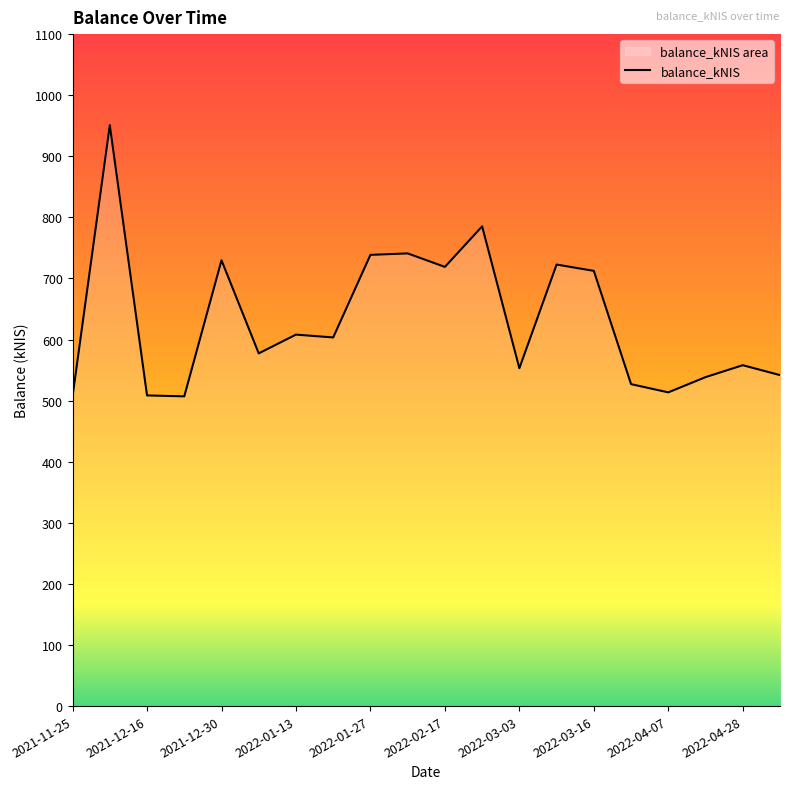

Reading left to right, transcribe all the data shown in this chart.

507.1	950.9	508.5	507.0	729.8	577.4	608.1	603.5	738.6	741.0	719.0	785.3	553.0	722.8	712.4	527.0	513.5	538.5	558.0	541.8